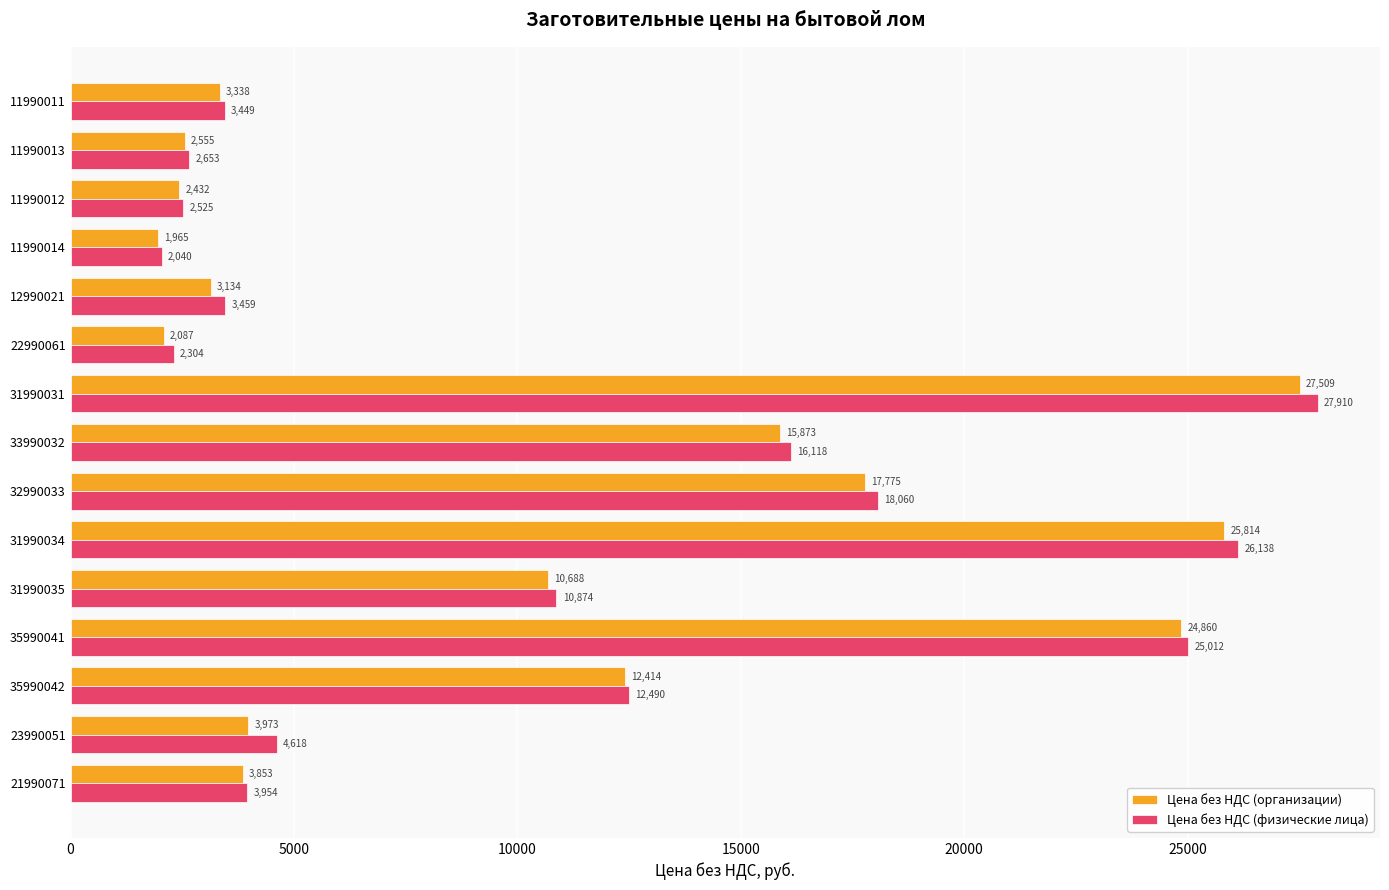

Rank the series by their average value, from lowest to highest.

Цена без НДС (организации), Цена без НДС (физические лица)